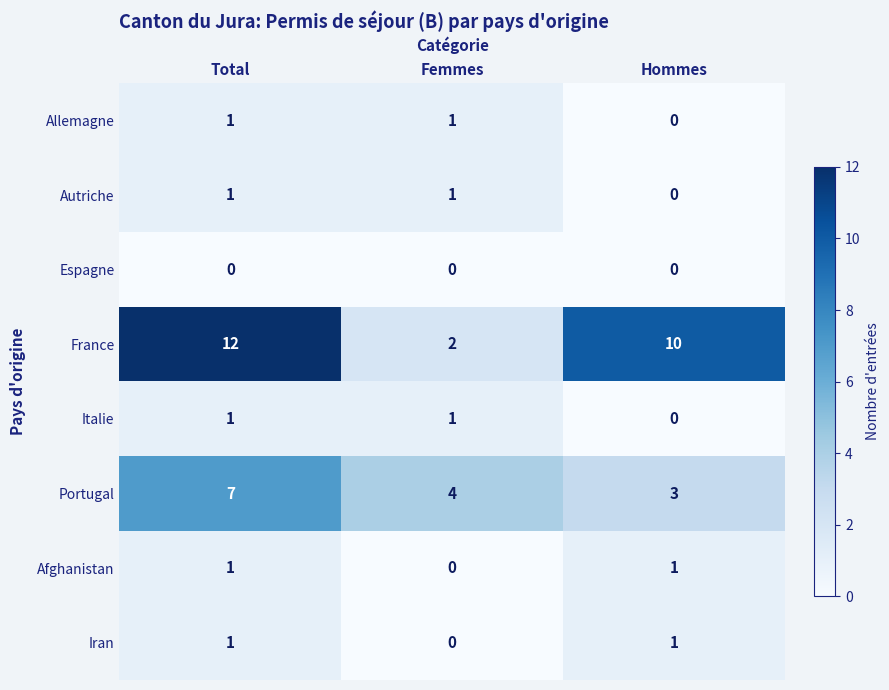

Reading right to left, extract all data points from this chart.

Allemagne: Hommes=0	Femmes=1	Total=1
Autriche: Hommes=0	Femmes=1	Total=1
Espagne: Hommes=0	Femmes=0	Total=0
France: Hommes=10	Femmes=2	Total=12
Italie: Hommes=0	Femmes=1	Total=1
Portugal: Hommes=3	Femmes=4	Total=7
Afghanistan: Hommes=1	Femmes=0	Total=1
Iran: Hommes=1	Femmes=0	Total=1